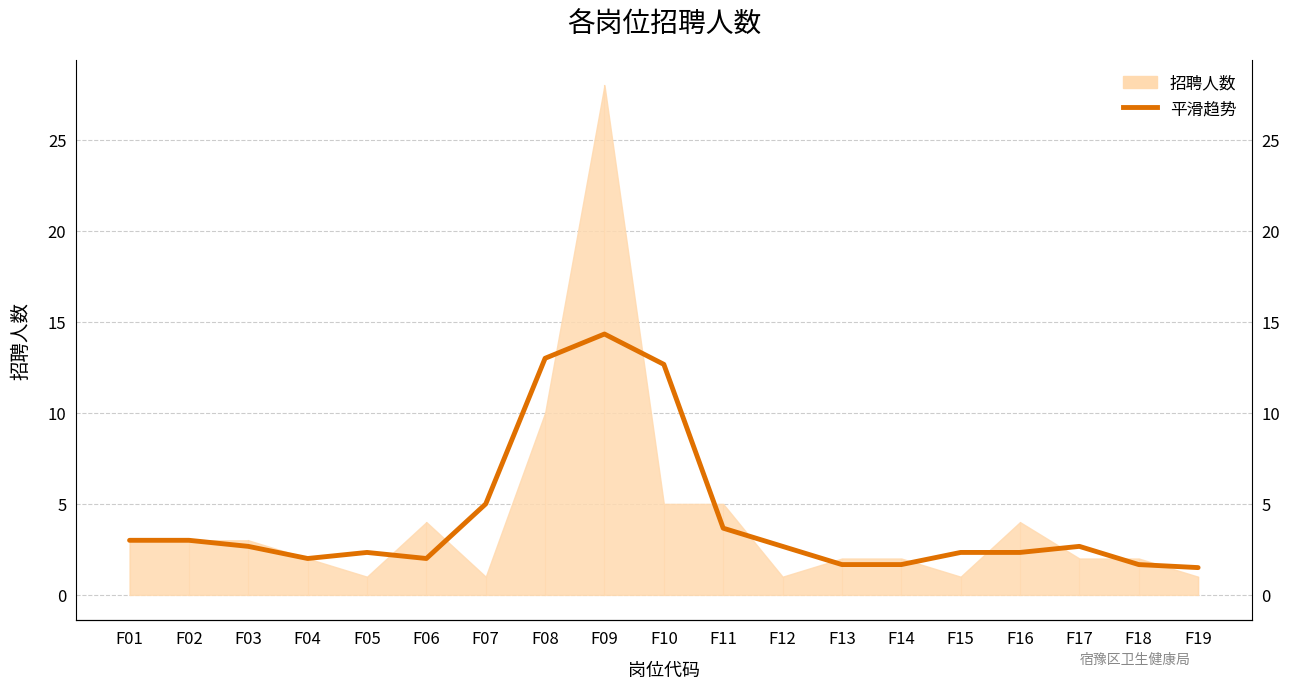

Reading right to left, list all the values displayed in this chart.

F19=1.5	F18=1.7	F17=2.7	F16=2.3	F15=2.3	F14=1.7	F13=1.7	F12=2.7	F11=3.7	F10=12.7	F09=14.3	F08=13.0	F07=5.0	F06=2.0	F05=2.3	F04=2.0	F03=2.7	F02=3.0	F01=3.0